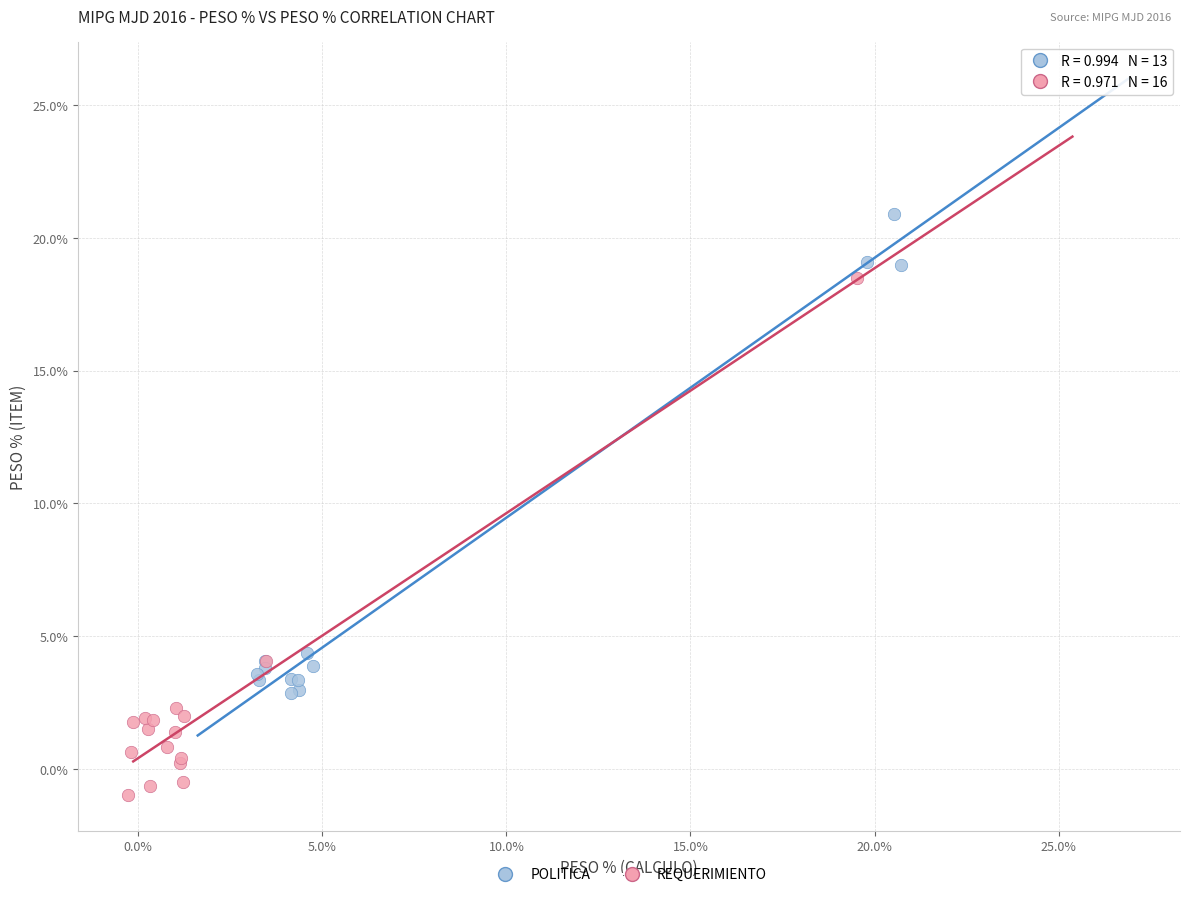

What are all the series names shown in the legend?

POLITICA, REQUERIMIENTO